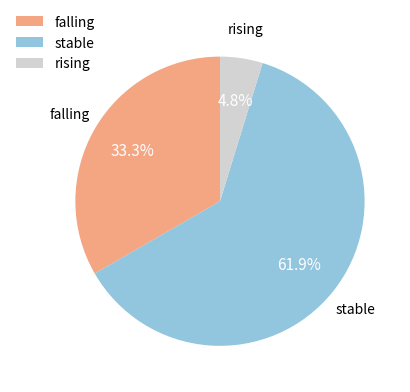

Combined, do rising and stable account for over 50%?

Yes